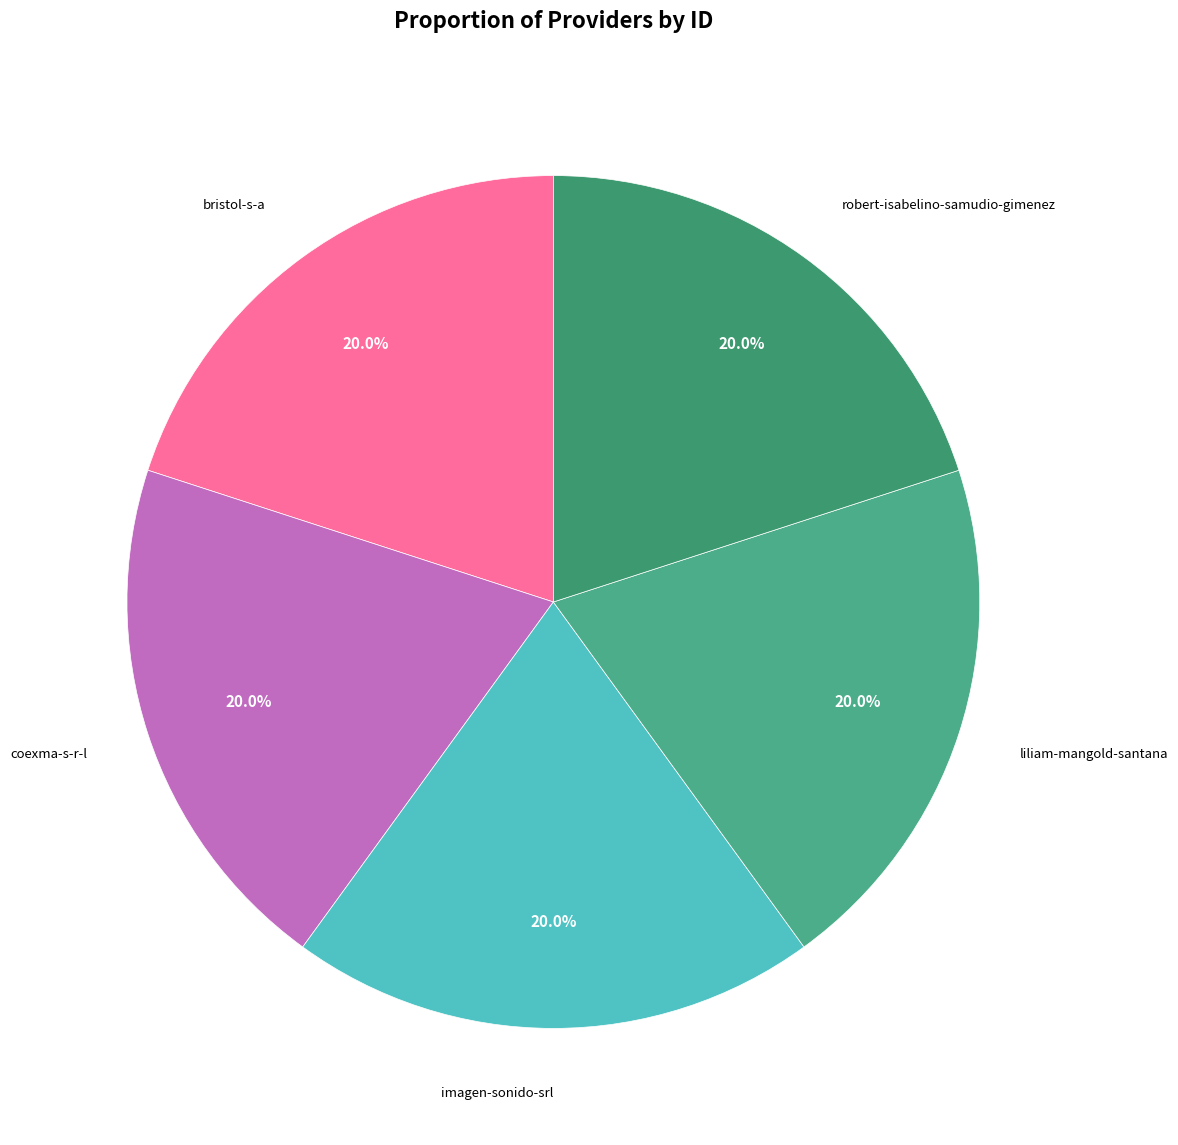

Does any single category account for the majority?

No